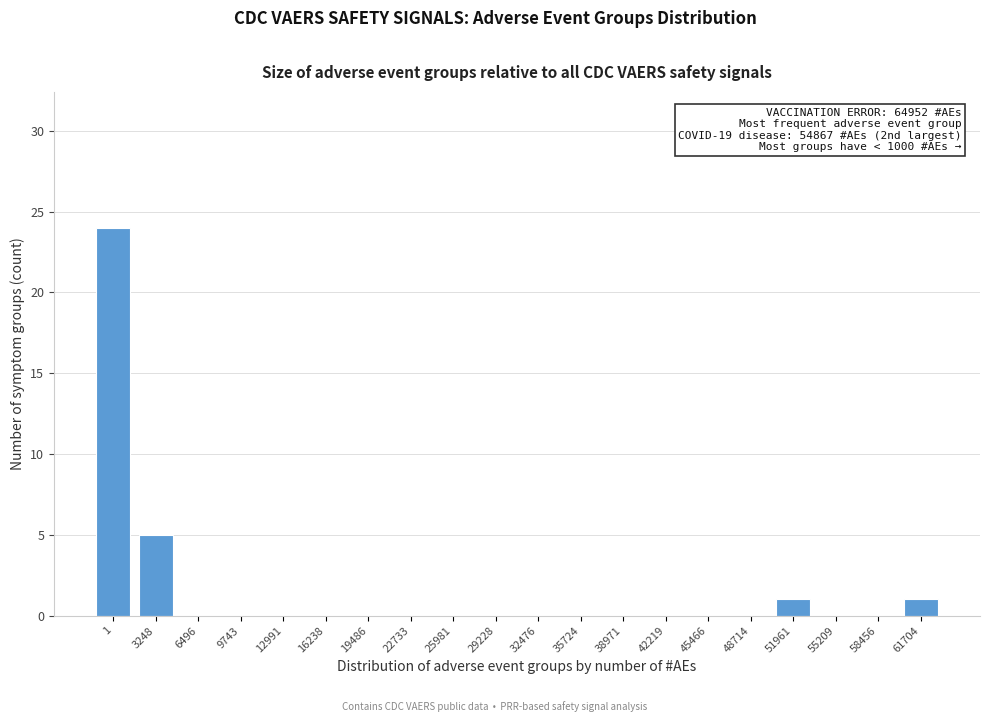

Reading left to right, what are all the values shown in this chart?

1=24	3248=5	6496=0	9743=0	12991=0	16238=0	19486=0	22733=0	25981=0	29228=0	32476=0	35724=0	38971=0	42219=0	45466=0	48714=0	51961=1	55209=0	58456=0	61704=1